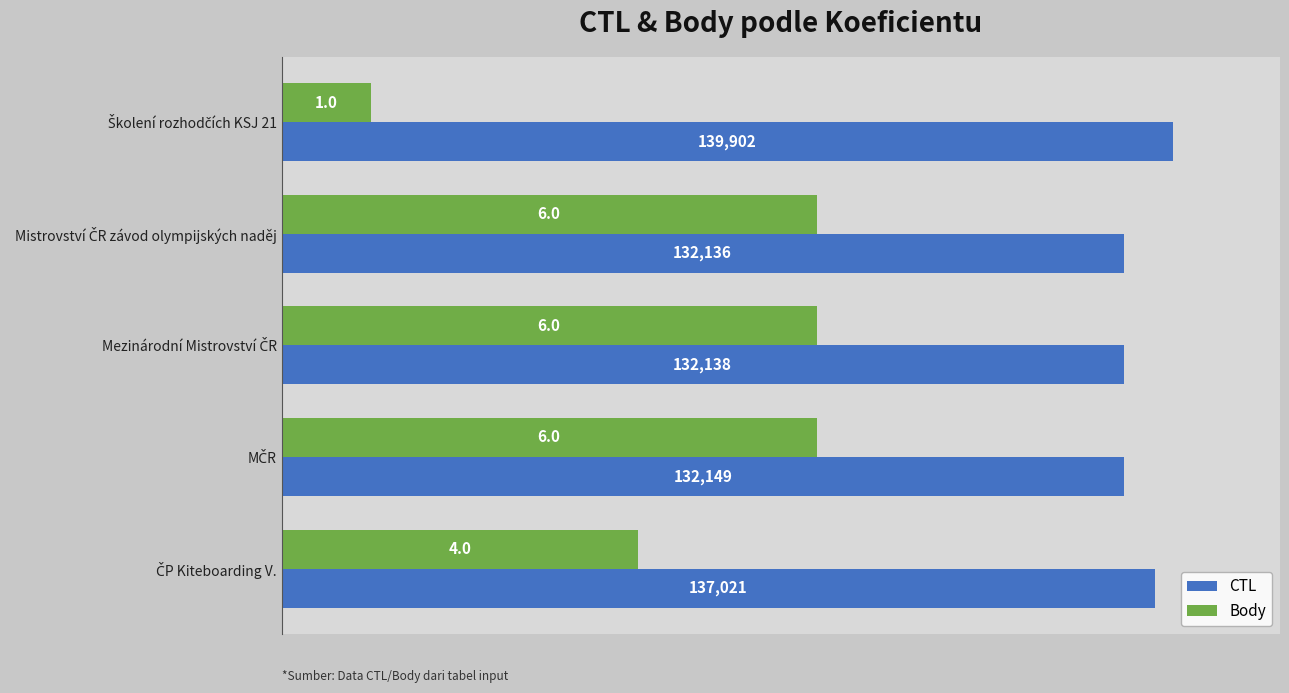

List the series in order of their overall mean, highest first.

CTL, Body